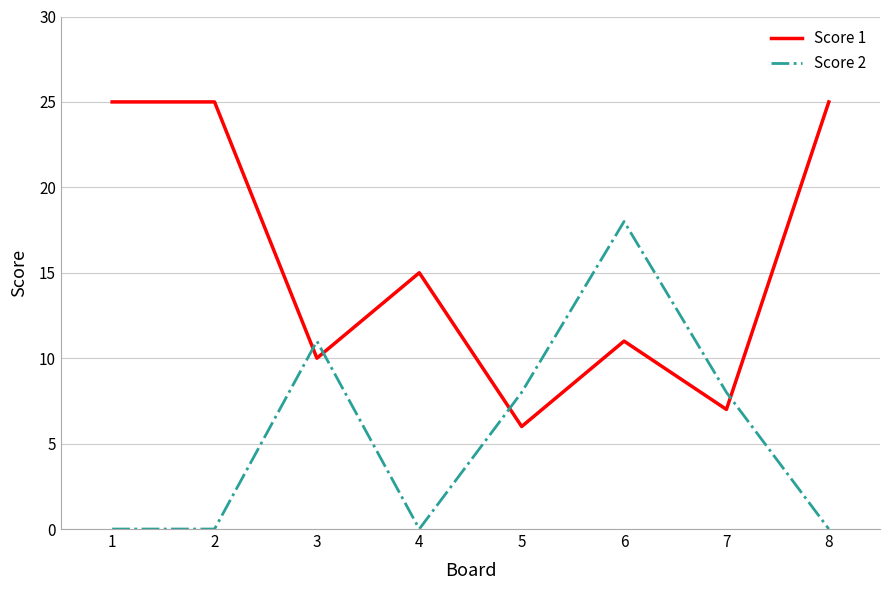

The value of Score 2 at 6 is 18. True or false?

True